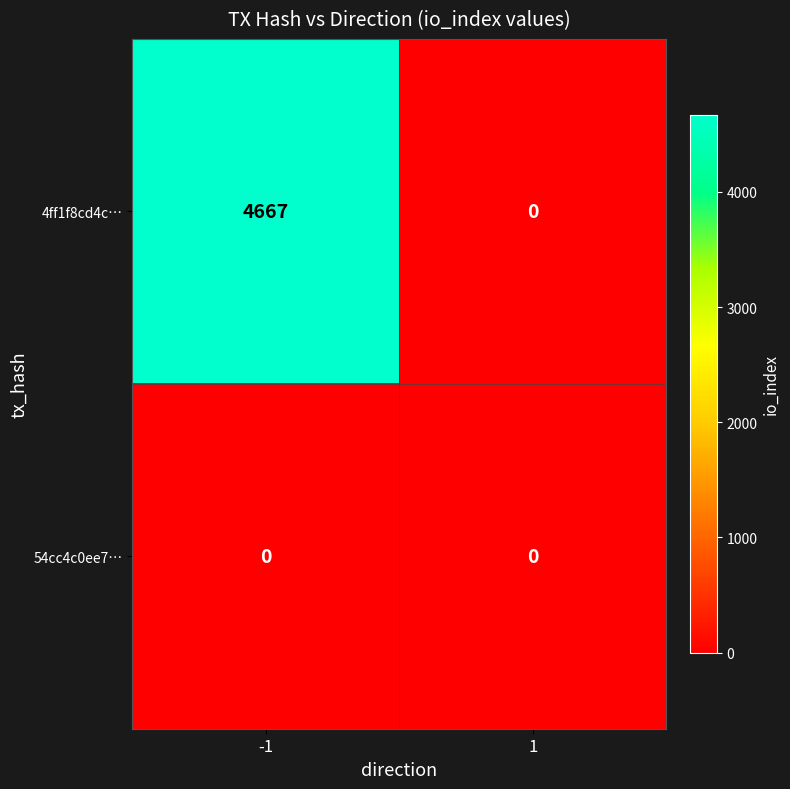

Reading left to right, transcribe all the data shown in this chart.

4ff1f8cd4c…: -1=4667	1=0
54cc4c0ee7…: -1=0	1=0